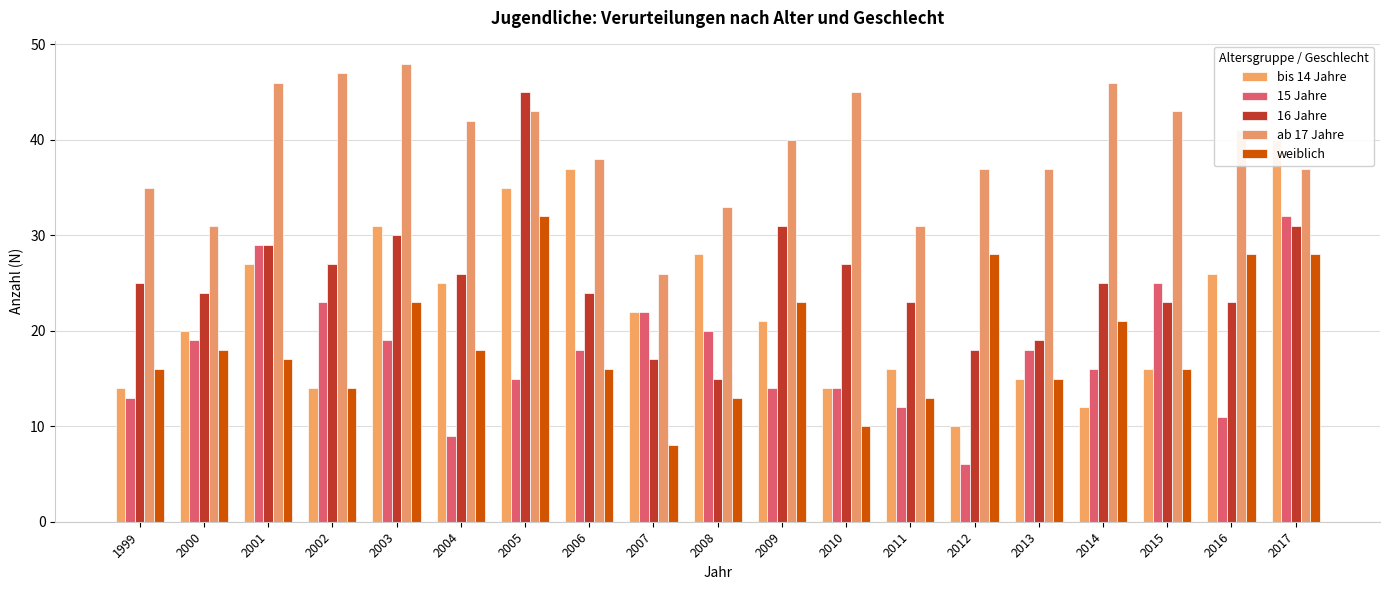

At which category is the sum across all series the highest?

2005